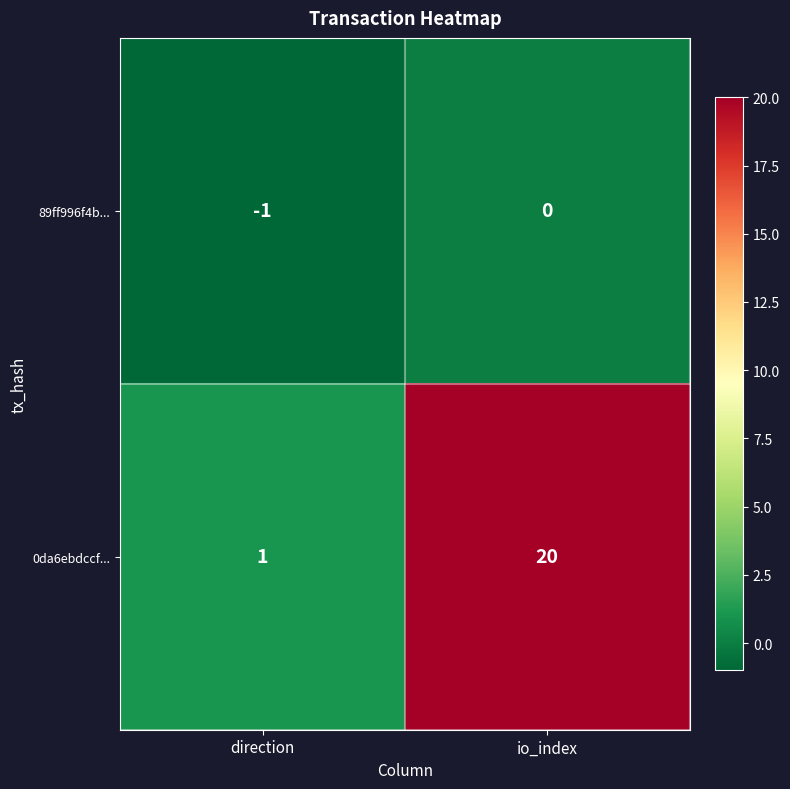

What is the minimum value shown in the chart?

-1